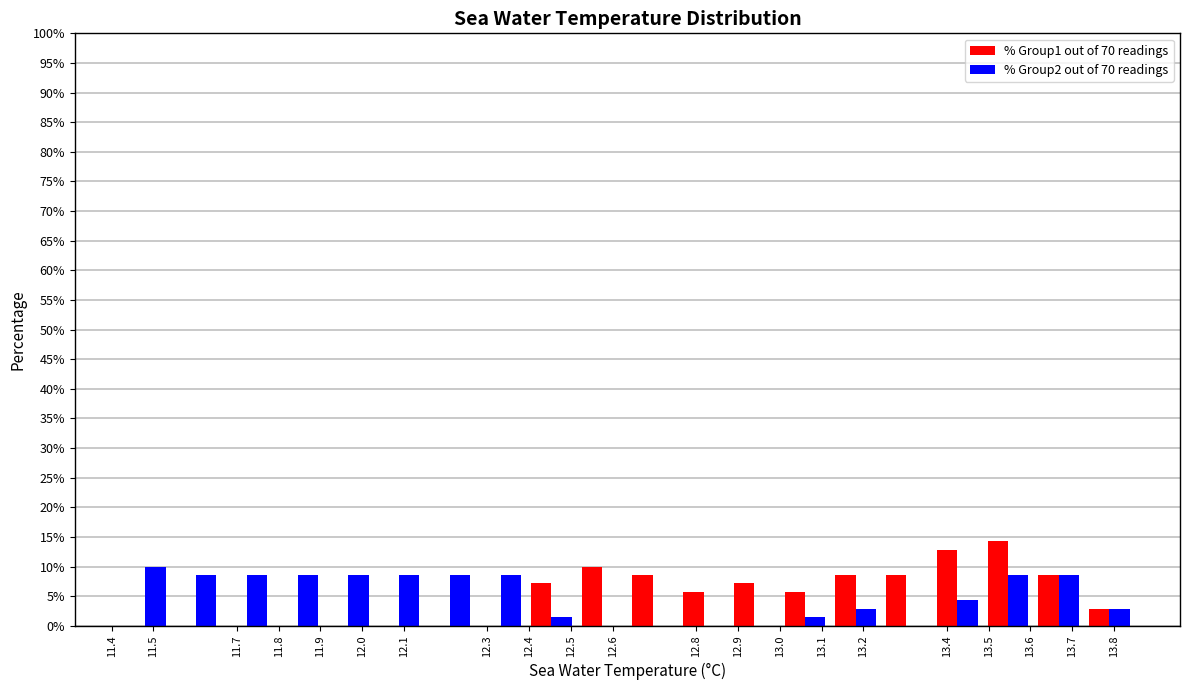

Reading left to right, list every range on the x-axis with the height of the bar of each series over it. Neither the bar edges nor the heights are printed on the chart, so give them approximately, as read against the axes.

11.42 to 11.54: % Group1 out of 70 readings=0	% Group2 out of 70 readings=10.0
11.54 to 11.66: % Group1 out of 70 readings=0	% Group2 out of 70 readings=8.5
11.66 to 11.78: % Group1 out of 70 readings=0	% Group2 out of 70 readings=8.5
11.78 to 11.91: % Group1 out of 70 readings=0	% Group2 out of 70 readings=8.5
11.91 to 12.03: % Group1 out of 70 readings=0	% Group2 out of 70 readings=8.5
12.03 to 12.15: % Group1 out of 70 readings=0	% Group2 out of 70 readings=8.5
12.15 to 12.27: % Group1 out of 70 readings=0	% Group2 out of 70 readings=8.5
12.27 to 12.39: % Group1 out of 70 readings=0	% Group2 out of 70 readings=8.5
12.39 to 12.51: % Group1 out of 70 readings=7.0	% Group2 out of 70 readings=1.5
12.51 to 12.64: % Group1 out of 70 readings=10.0	% Group2 out of 70 readings=0
12.64 to 12.76: % Group1 out of 70 readings=8.5	% Group2 out of 70 readings=0
12.76 to 12.88: % Group1 out of 70 readings=5.5	% Group2 out of 70 readings=0
12.88 to 13.00: % Group1 out of 70 readings=7.0	% Group2 out of 70 readings=0
13.00 to 13.12: % Group1 out of 70 readings=5.5	% Group2 out of 70 readings=1.5
13.12 to 13.24: % Group1 out of 70 readings=8.5	% Group2 out of 70 readings=3.0
13.24 to 13.36: % Group1 out of 70 readings=8.5	% Group2 out of 70 readings=0
13.36 to 13.49: % Group1 out of 70 readings=13.0	% Group2 out of 70 readings=4.5
13.49 to 13.61: % Group1 out of 70 readings=14.5	% Group2 out of 70 readings=8.5
13.61 to 13.73: % Group1 out of 70 readings=8.5	% Group2 out of 70 readings=8.5
13.73 to 13.85: % Group1 out of 70 readings=3.0	% Group2 out of 70 readings=3.0